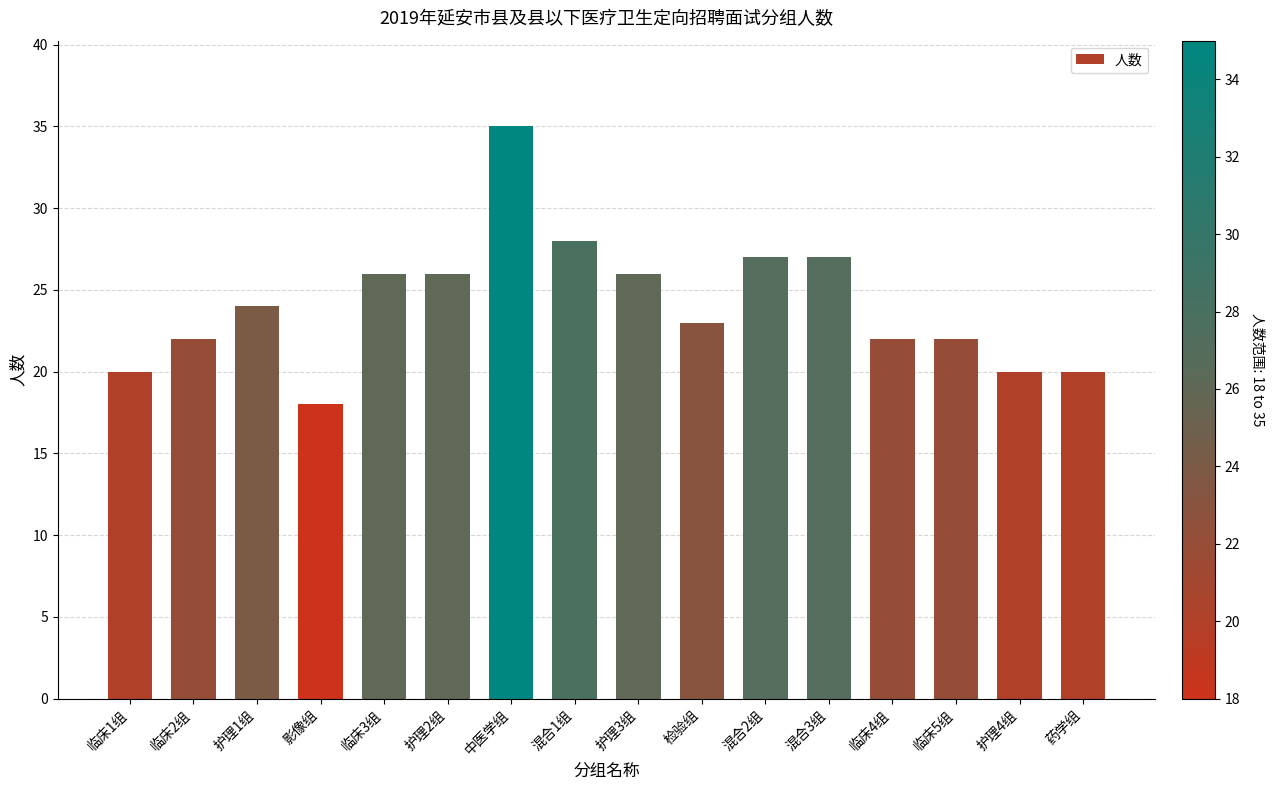

Reading right to left, transcribe all the data shown in this chart.

20	20	22	22	27	27	23	26	28	35	26	26	18	24	22	20